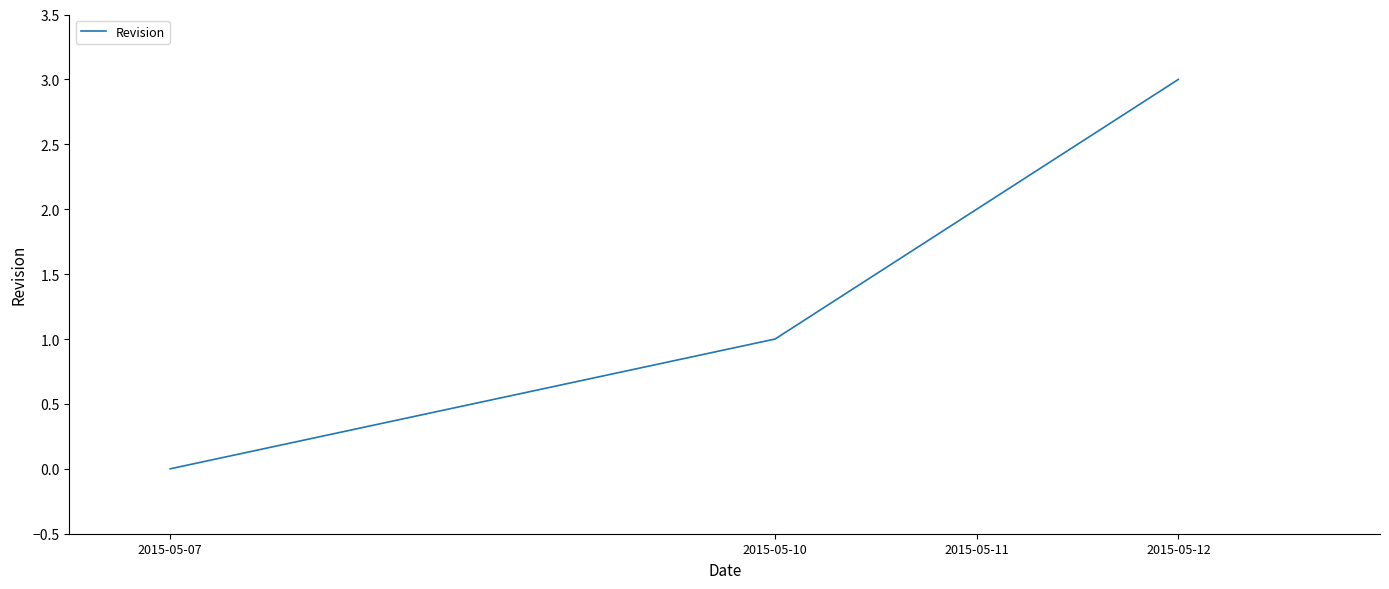

At which category does the chart reach its minimum across all series?

2015-05-07